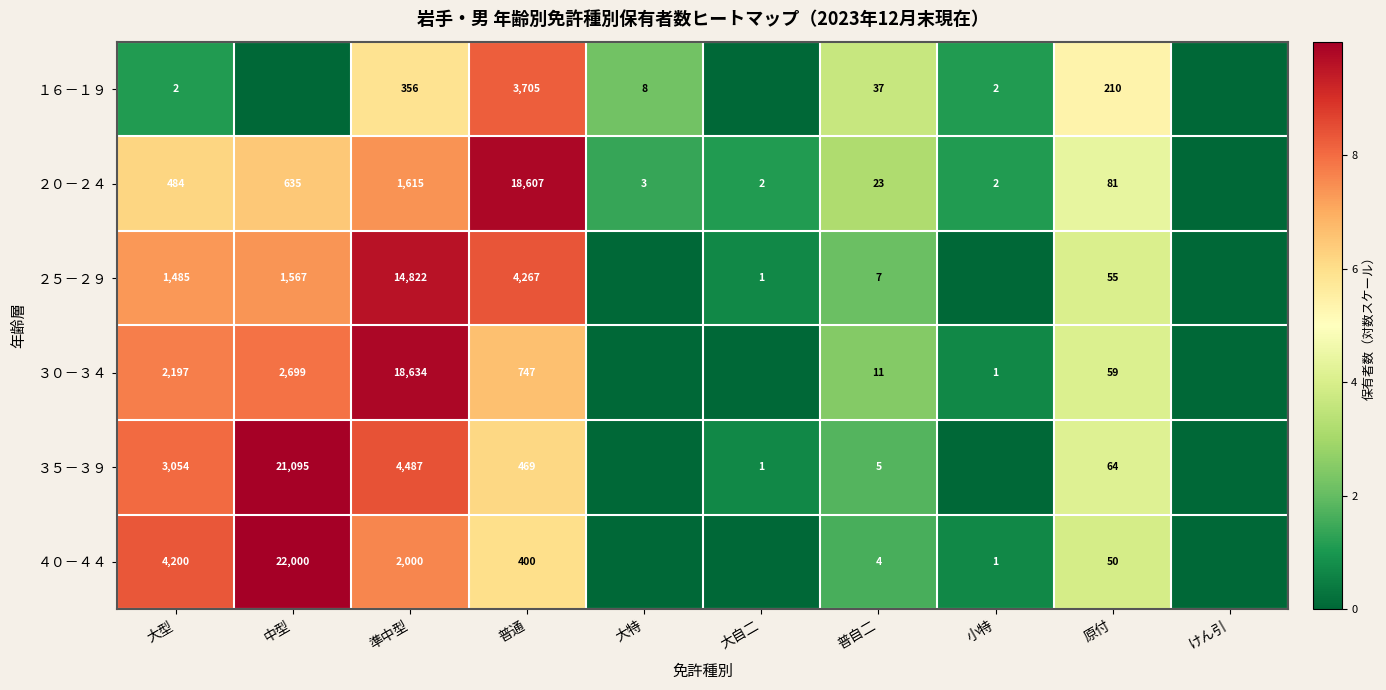

The value of ２０－２４ at 大自二 is 2. True or false?

True